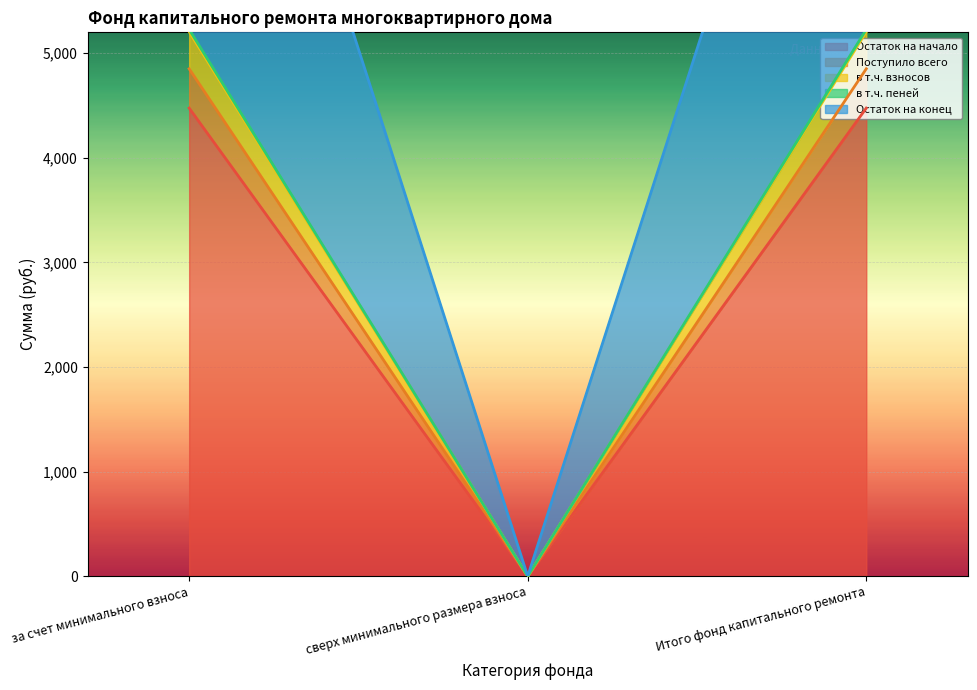

Reading left to right, what are all the values shown in this chart?

Остаток на начало: 4851.6	0.0	4851.6
Поступило всего: 4475.6	0.0	4475.6
в т.ч. взносов: 5206.4	0.0	5206.4
в т.ч. пеней: 5227.5	0.0	5227.5
Остаток на конец: 10079.1	0.0	10079.1